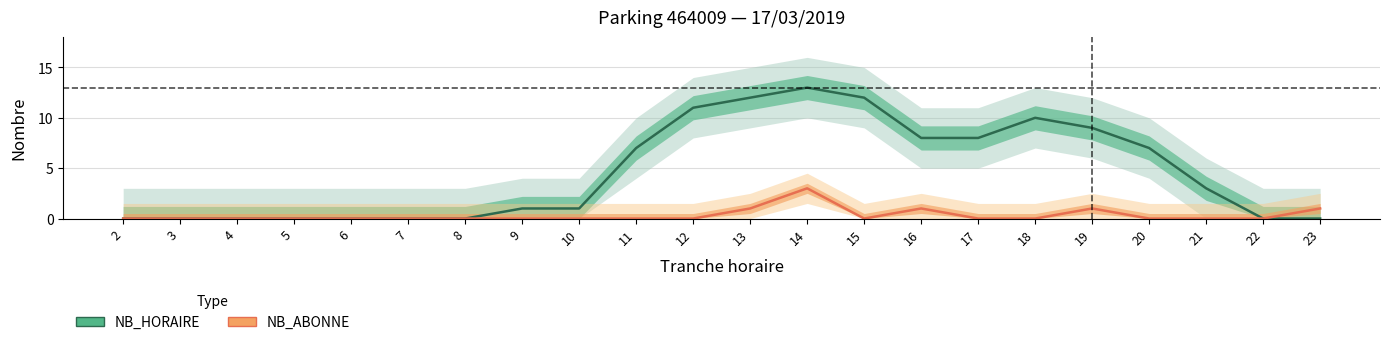

True or false: NB_ABONNE and NB_HORAIRE intersect in this chart.

False